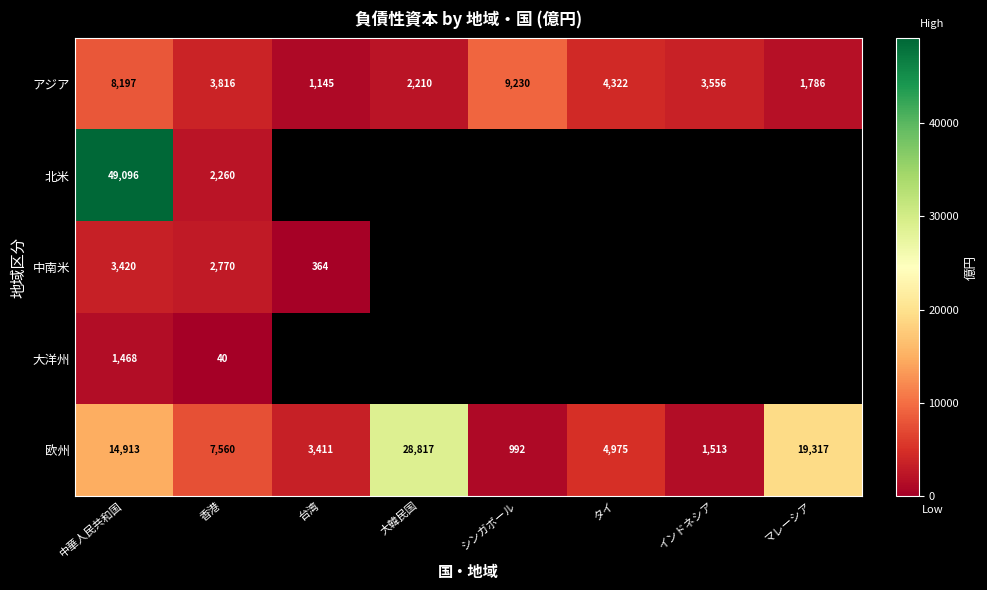

The 欧州 series shows 28817 at 大韓民国. True or false?

True